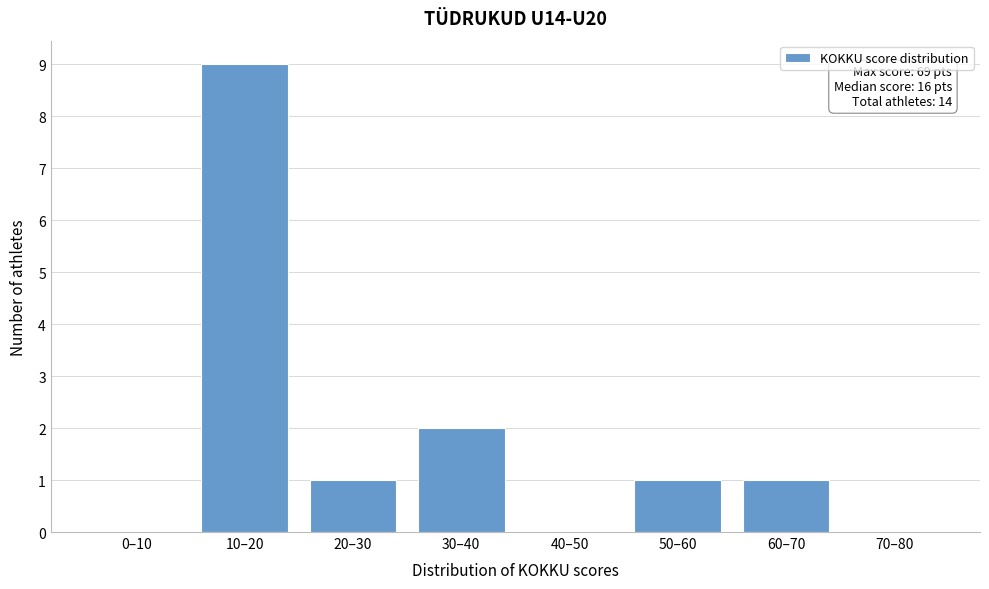

Reading left to right, extract all data points from this chart.

0–10=0	10–20=9	20–30=1	30–40=2	40–50=0	50–60=1	60–70=1	70–80=0